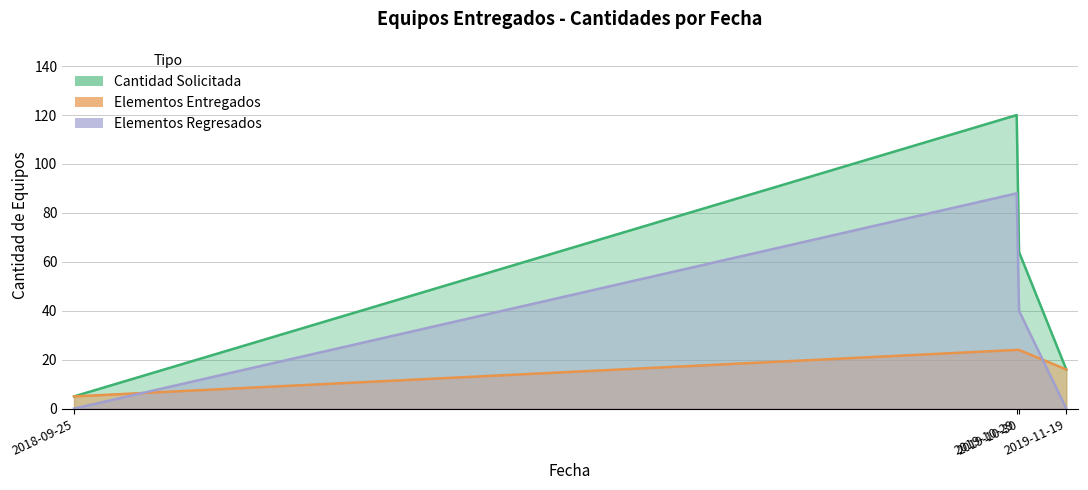

Which series has the widest spread of values?

Cantidad Solicitada